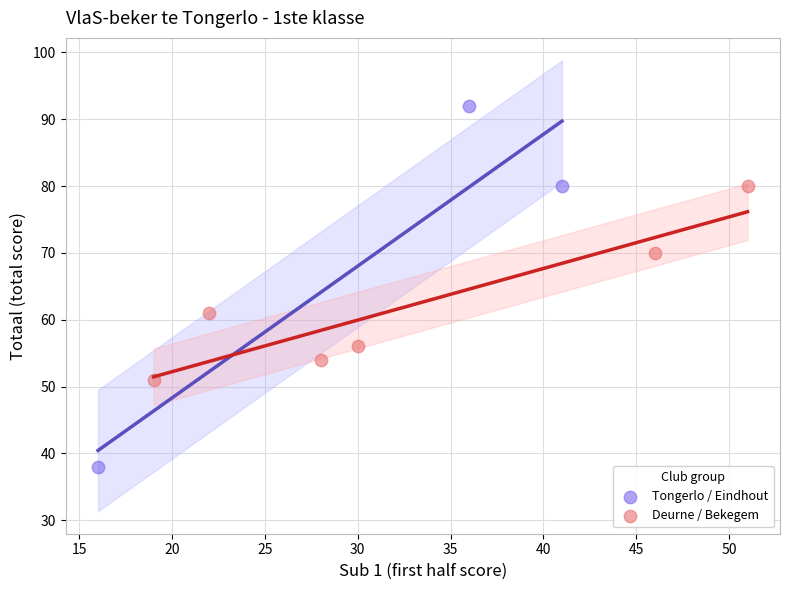

Which series reaches the maximum Y coordinate?

Tongerlo / Eindhout